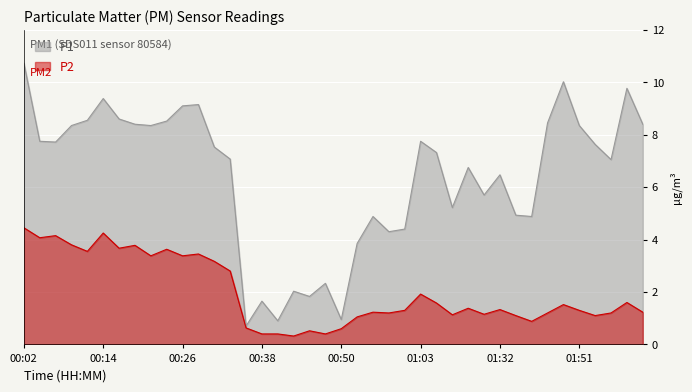

What are all the series names shown in the legend?

P1, P2